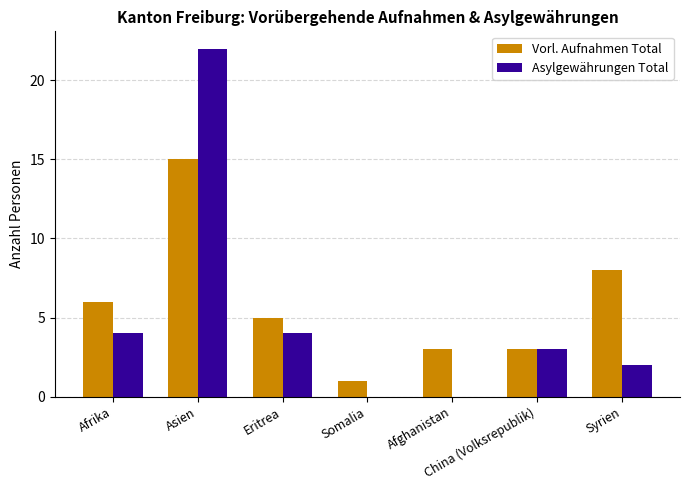

Which series has the widest spread of values?

Asylgewährungen Total